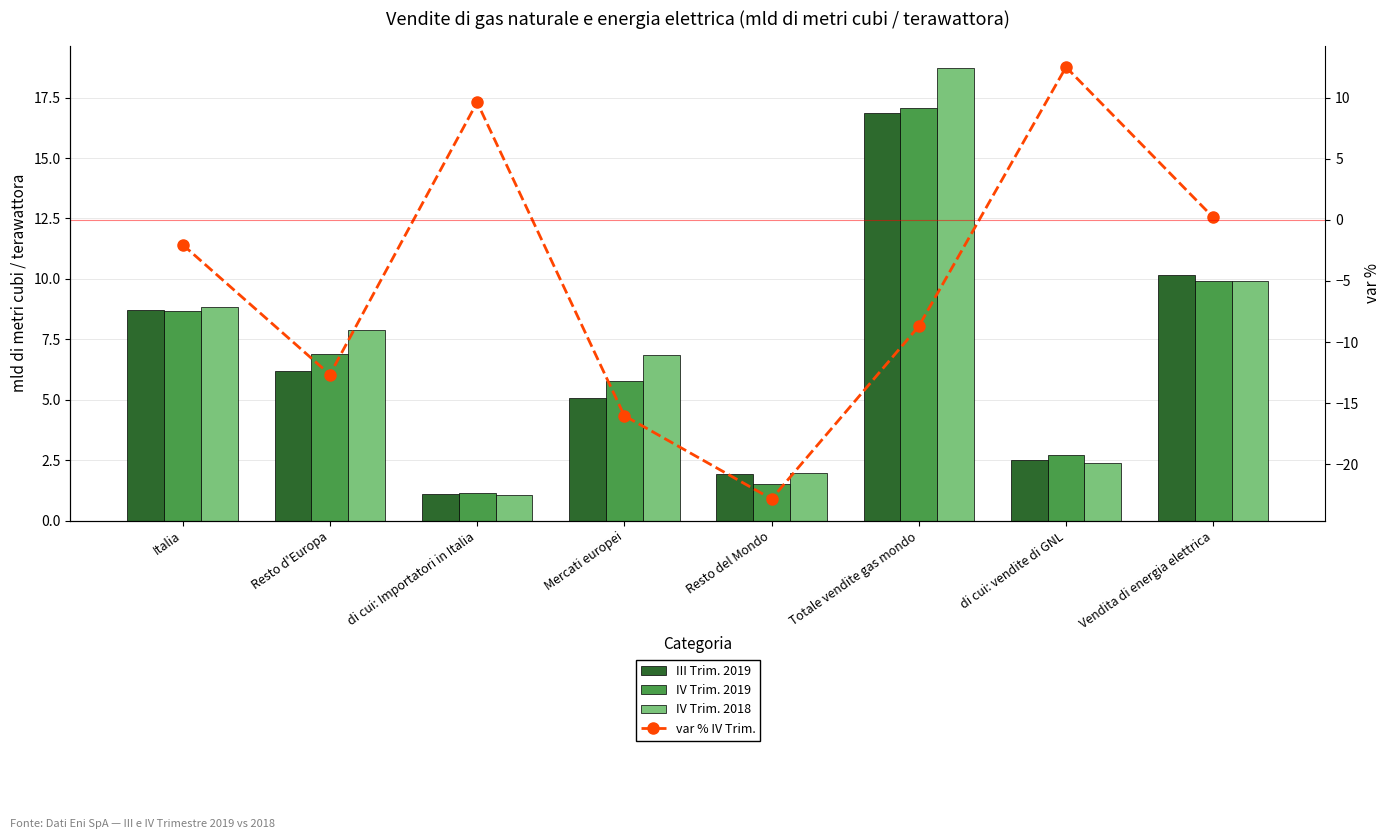

How many negative values does the var % IV Trim. series have?

5